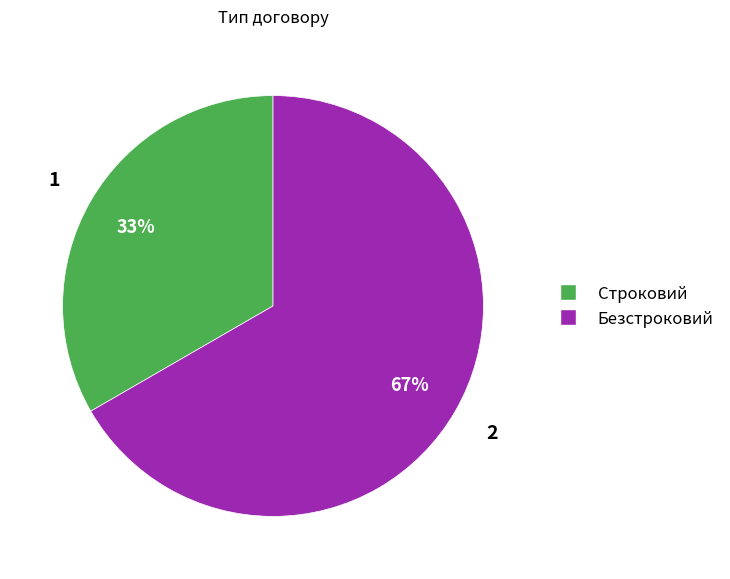

Which has a higher value, Безстроковий or Строковий?

Безстроковий